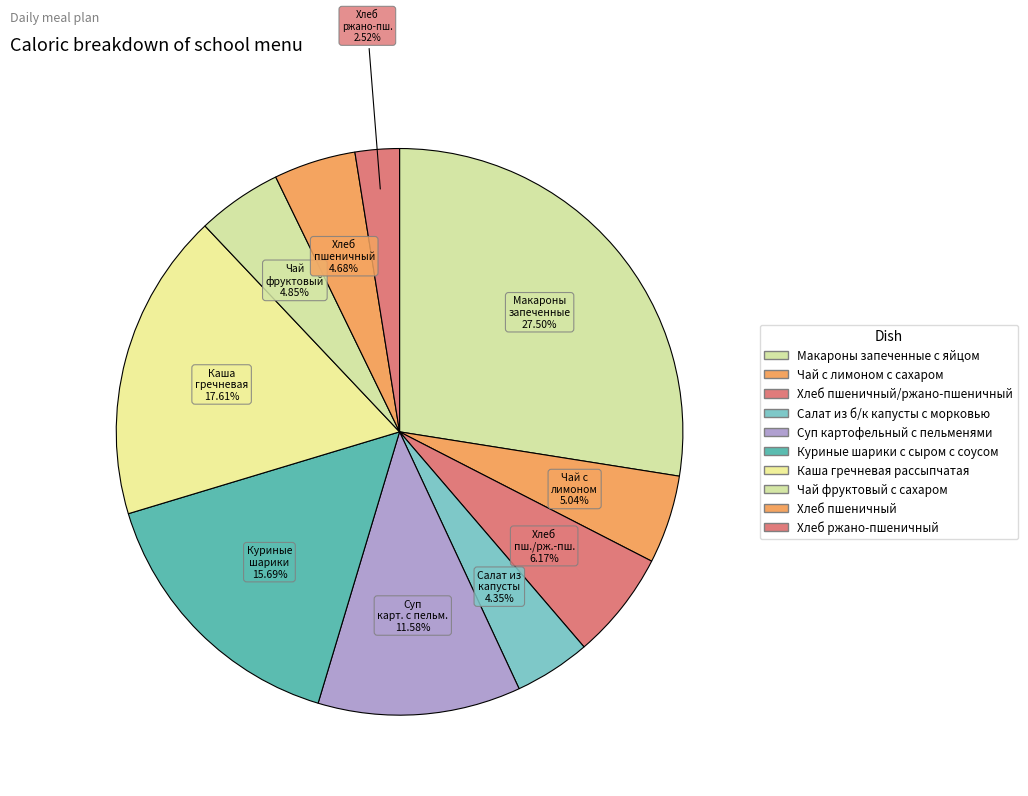

Which category has the smallest portion of the pie?

Хлеб ржано-пшеничный